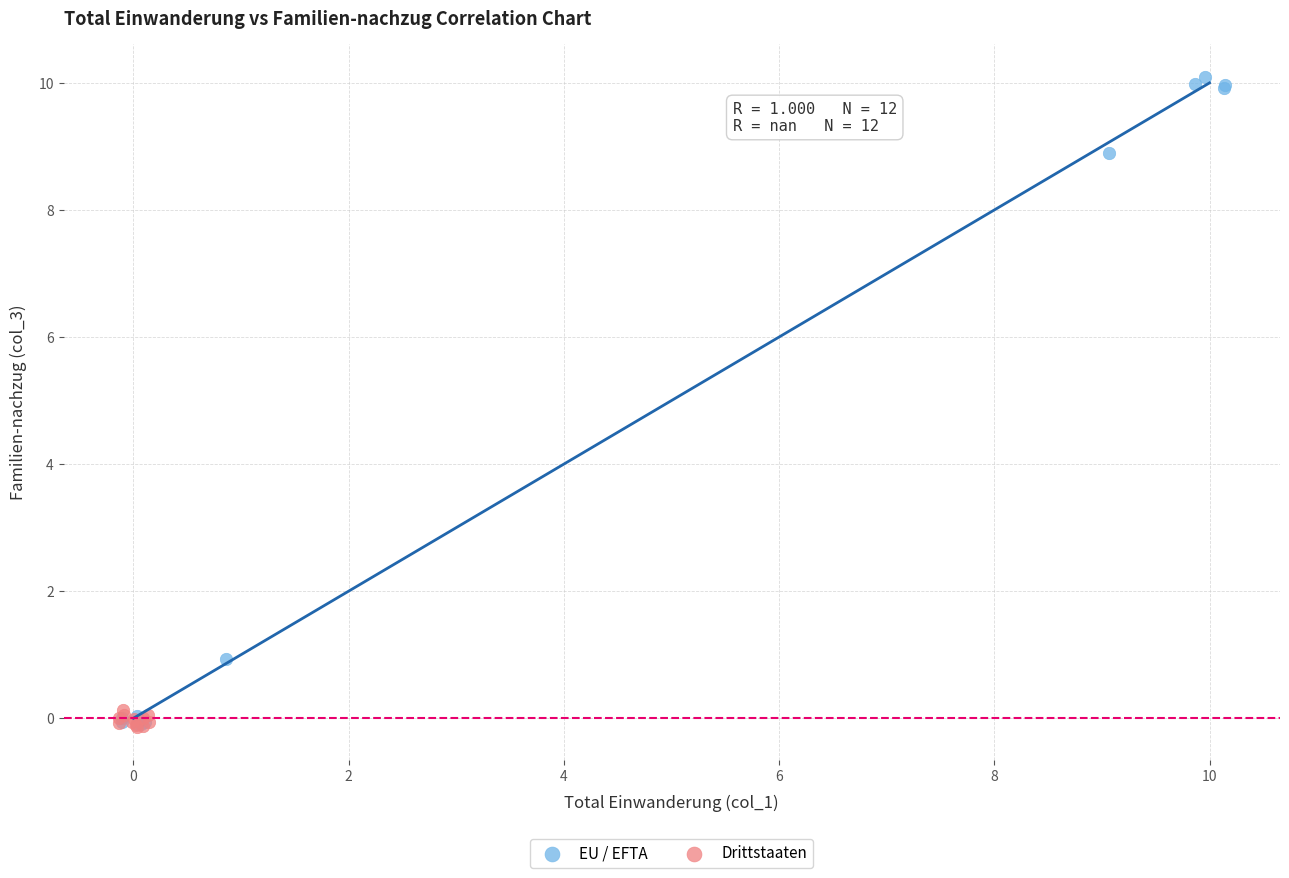

Which series has the largest Y range (max minus min)?

EU / EFTA